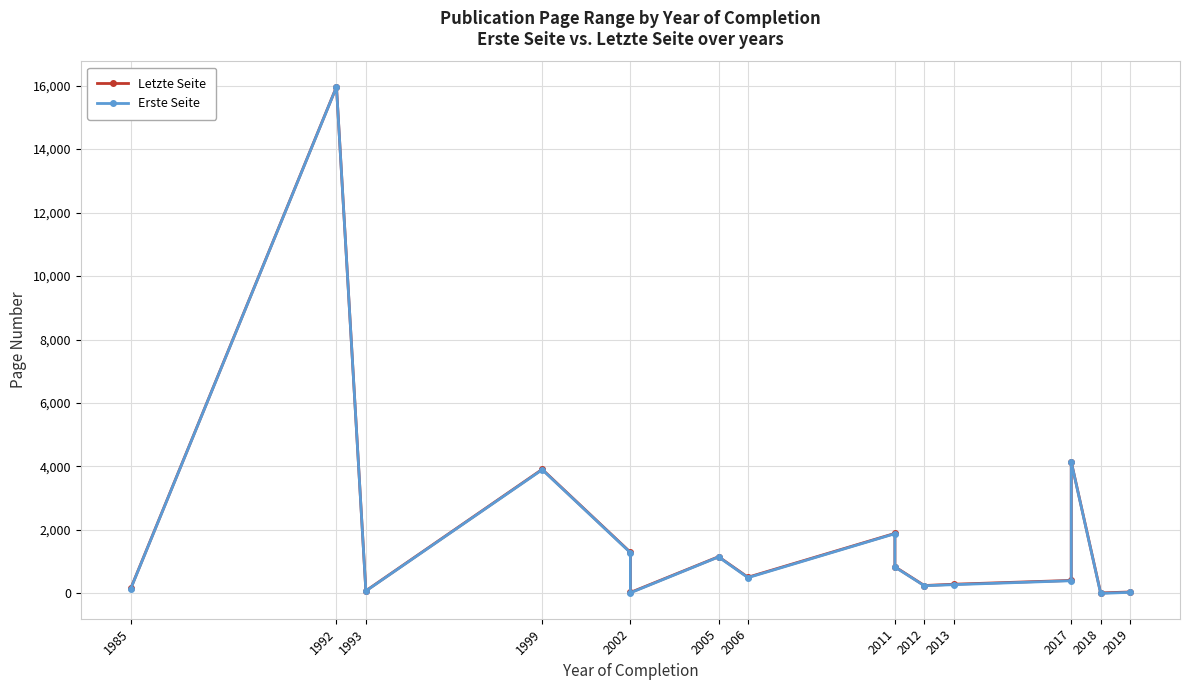

True or false: Erste Seite and Letzte Seite intersect in this chart.

False